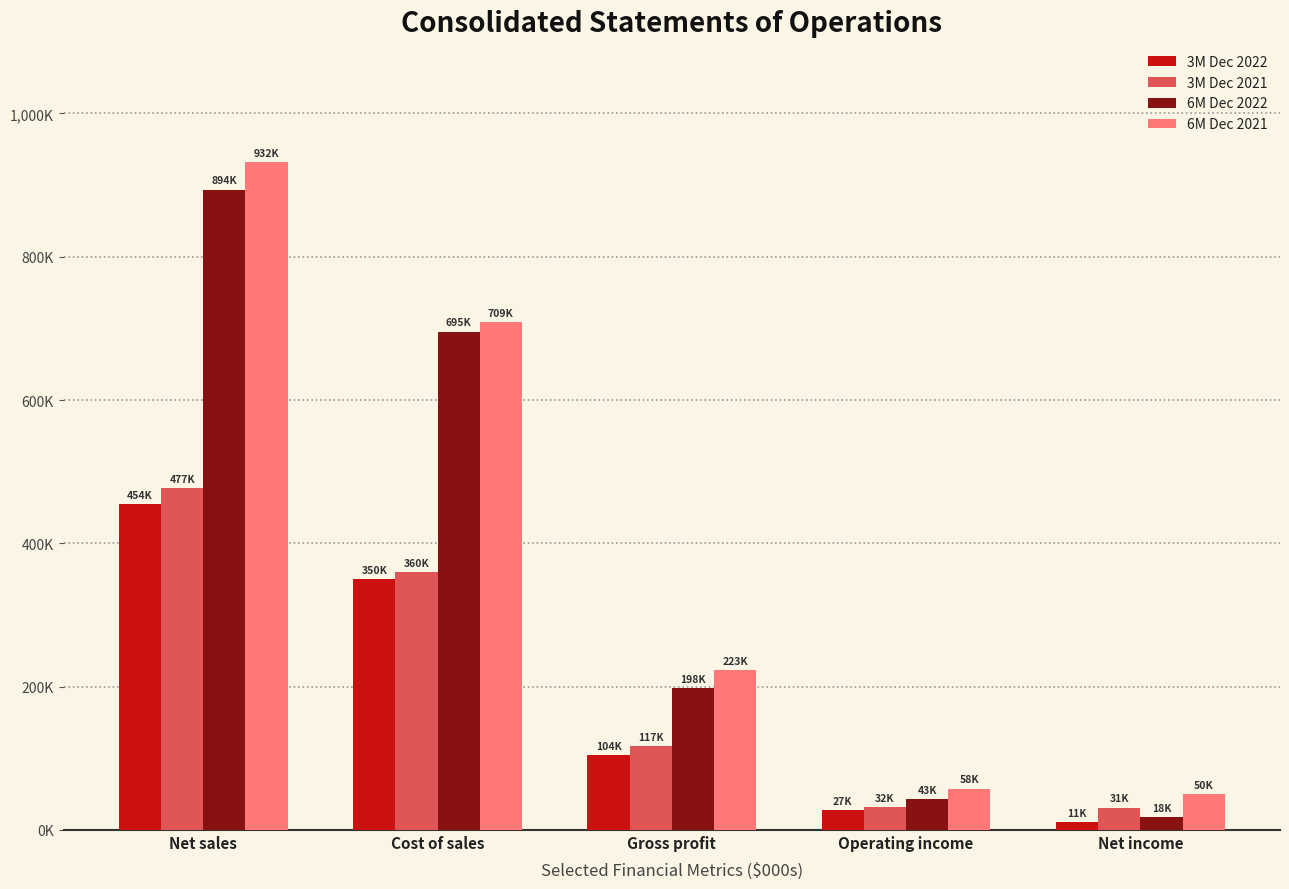

At which category does the chart reach its minimum across all series?

Net income